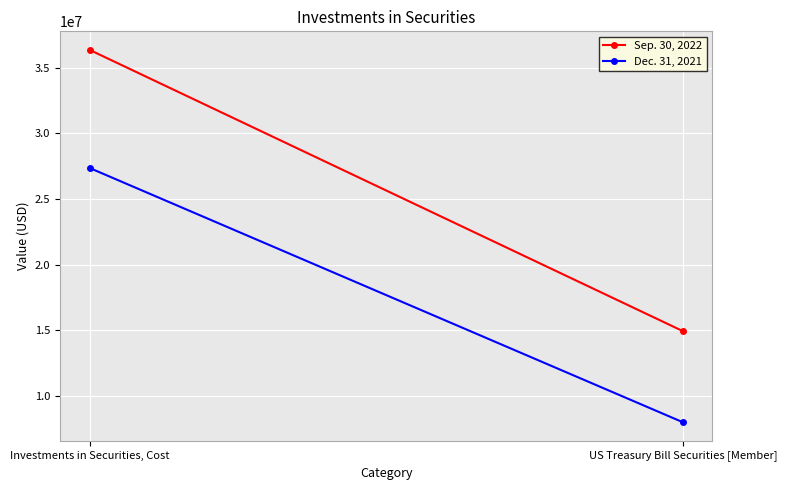

What is the sum of all Dec. 31, 2021 values?

35362207